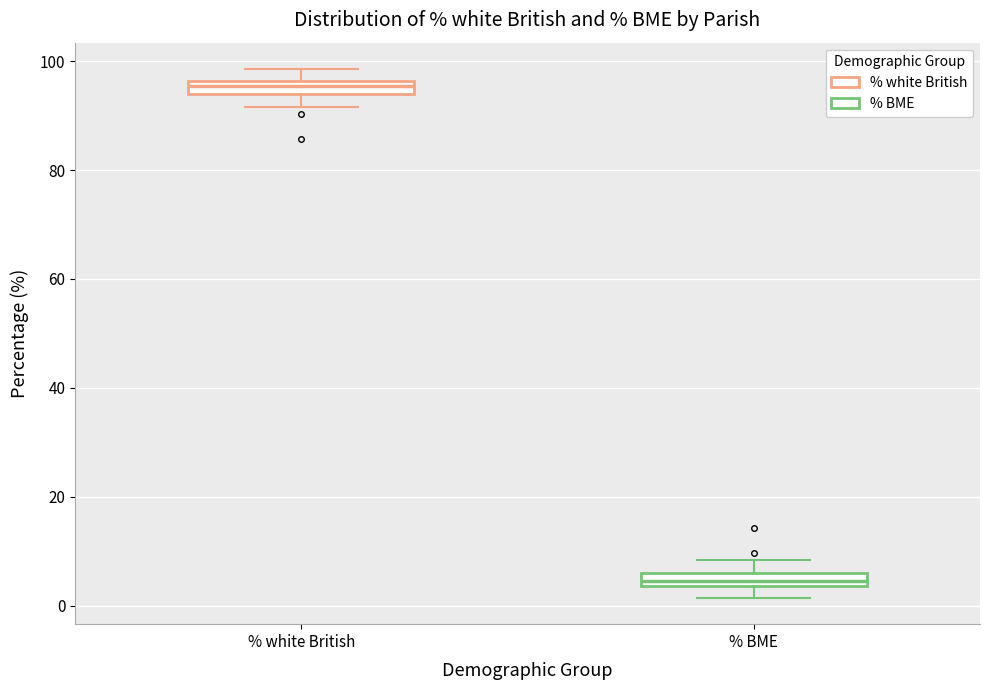

Which box's median line is the highest?

% white British